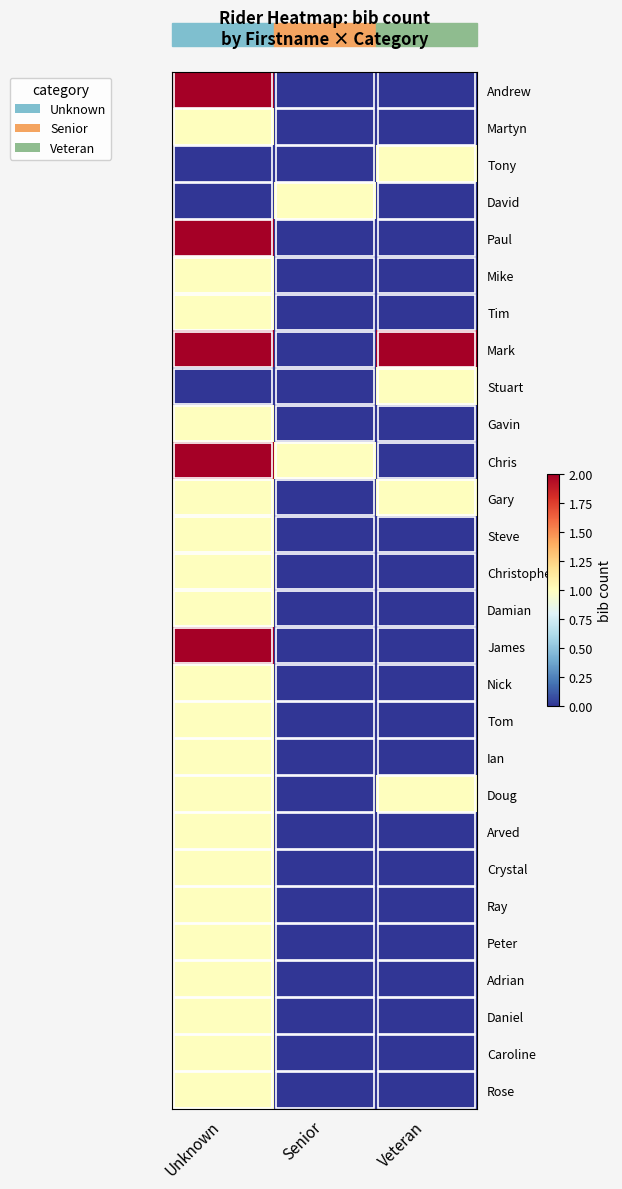

What is the difference between the highest and lowest values at Senior?

1